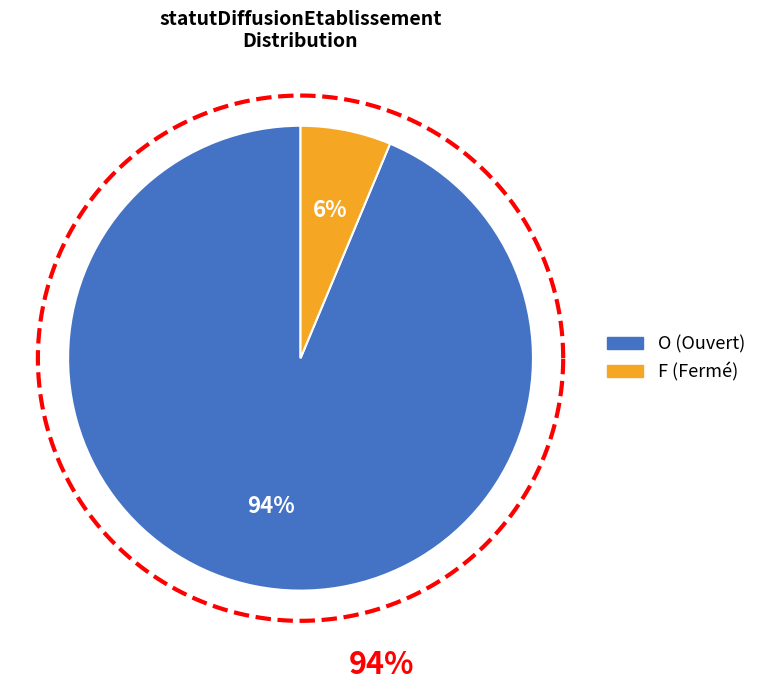

How many slices are in this pie chart?

2